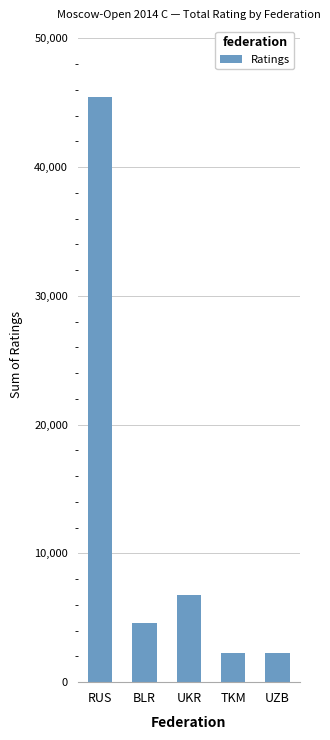

What is the maximum value shown in the chart?

45470